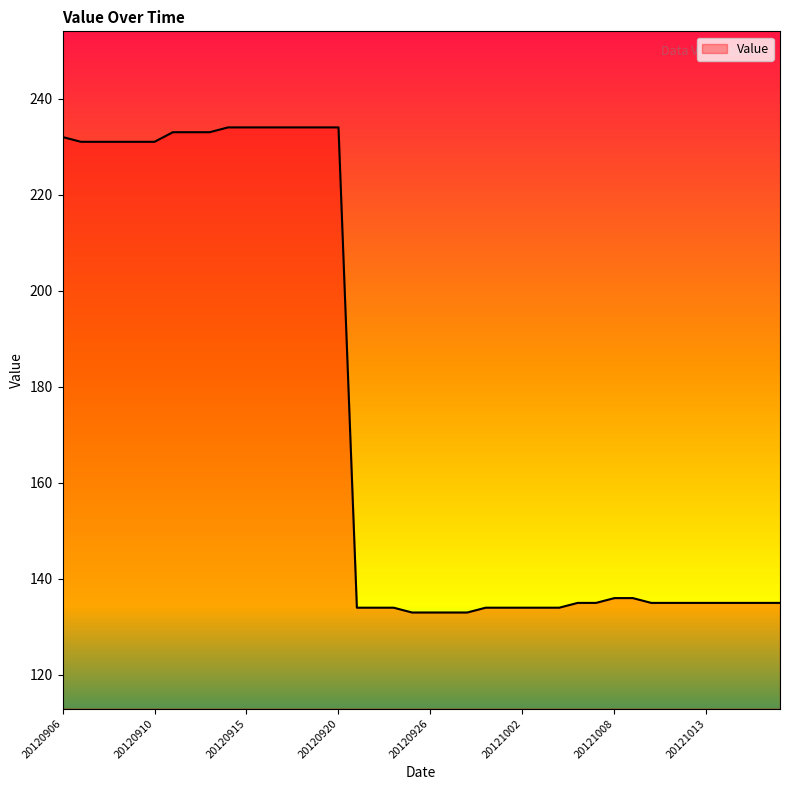

What is the minimum value shown in the chart?

133